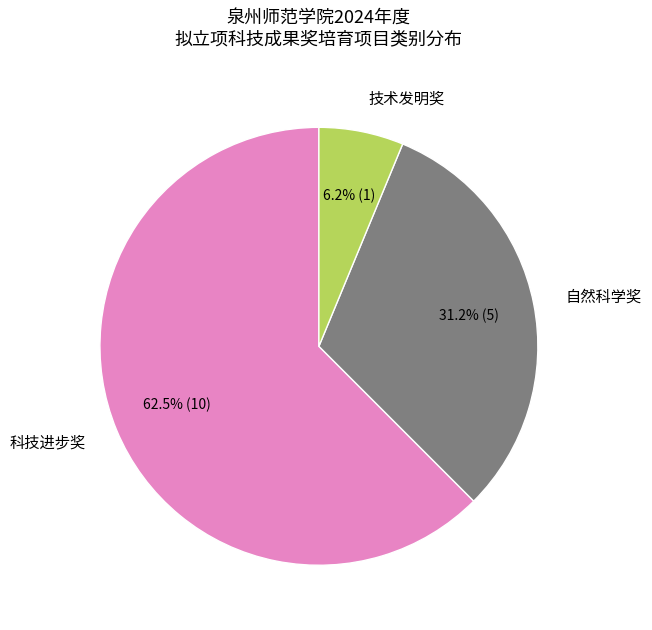

How many segments does this pie chart have?

3